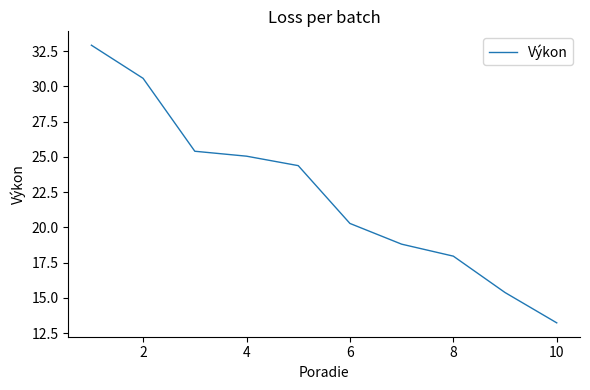

How many lines are shown in the chart?

1